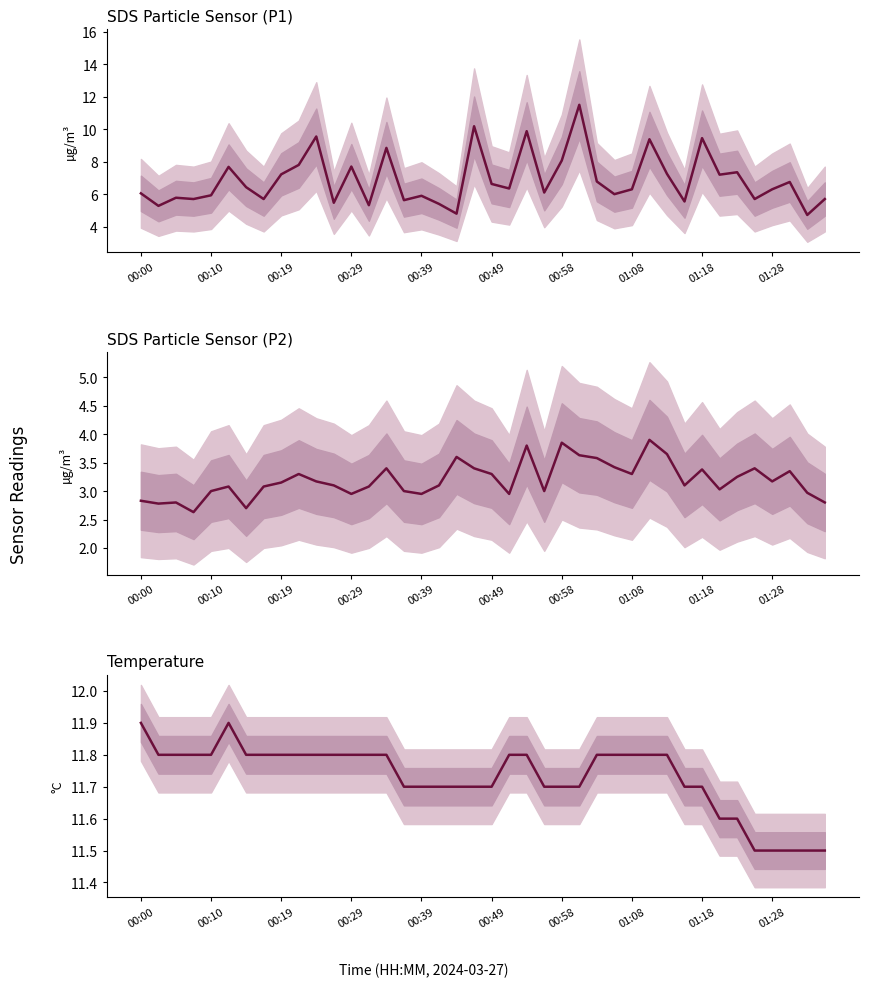

Between 00:10 and 01:08, which series saw the biggest shift?

SDS_P1